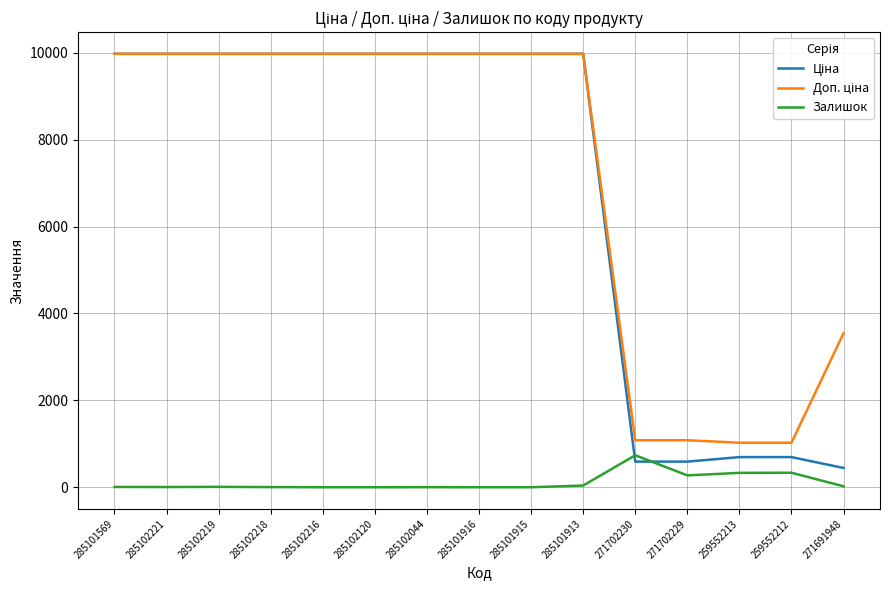

What is the spread (max minus min) of values at 271702229?

808.7